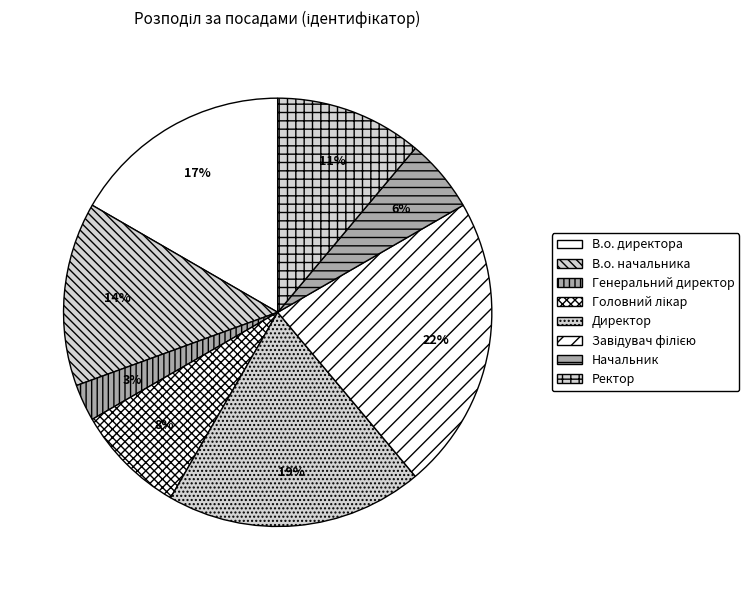

To the nearest percent, what portion does Завідувач філією represent?

22%